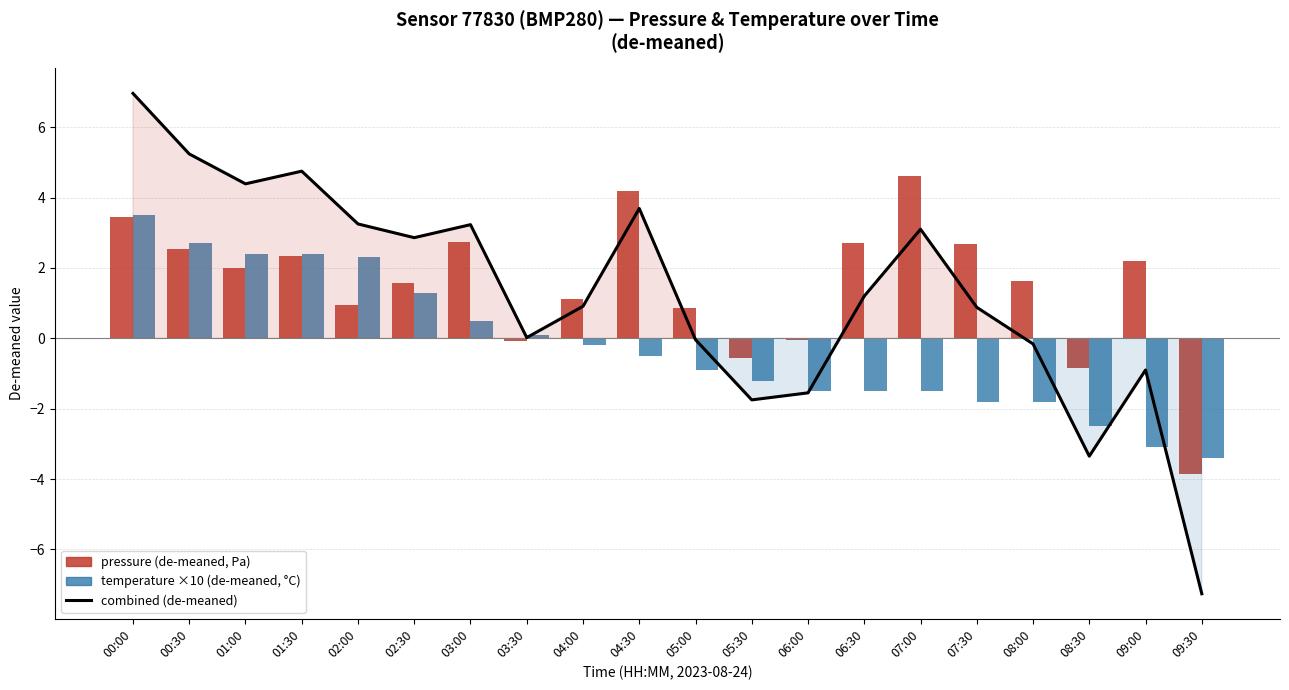

At which label is combined (de-meaned) closest to 0?

03:30